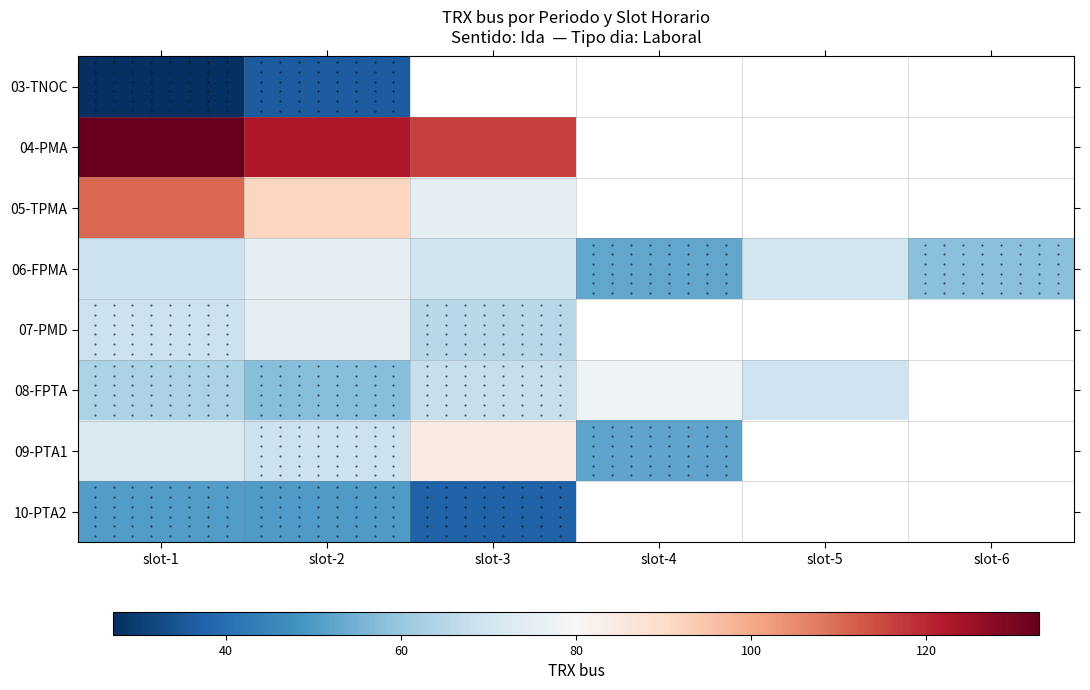

Which series changed the most between slot-3 and slot-6?

06-FPMA